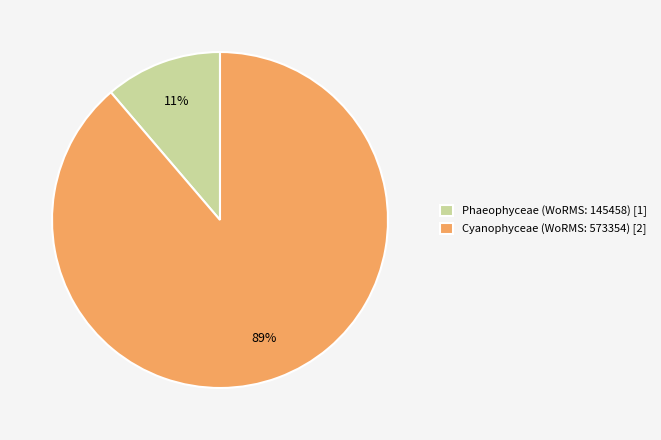

Which category has the biggest portion of the pie?

Cyanophyceae (WoRMS: 573354) [2]